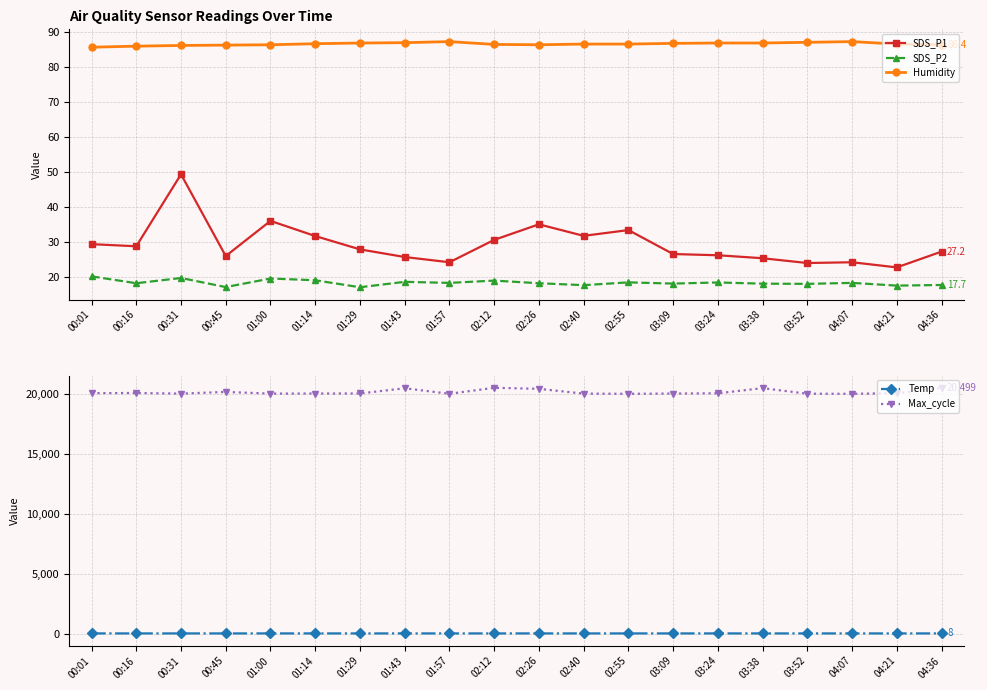

What are all the series names shown in the legend?

SDS_P1, SDS_P2, Humidity, Temp, Max_cycle